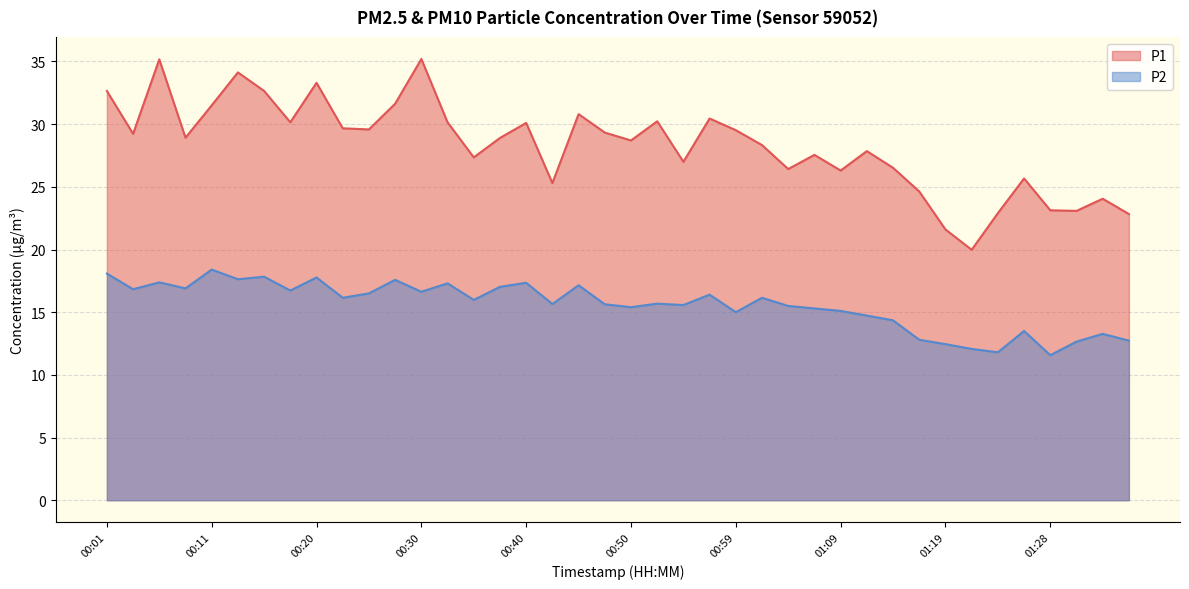

Where is the first local minimum for P2?

00:03